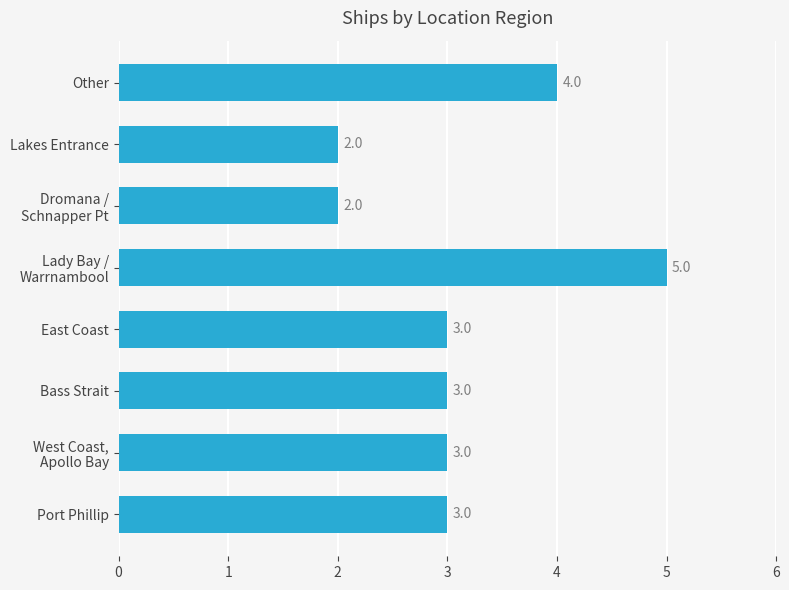

What is the sum of all values?

25